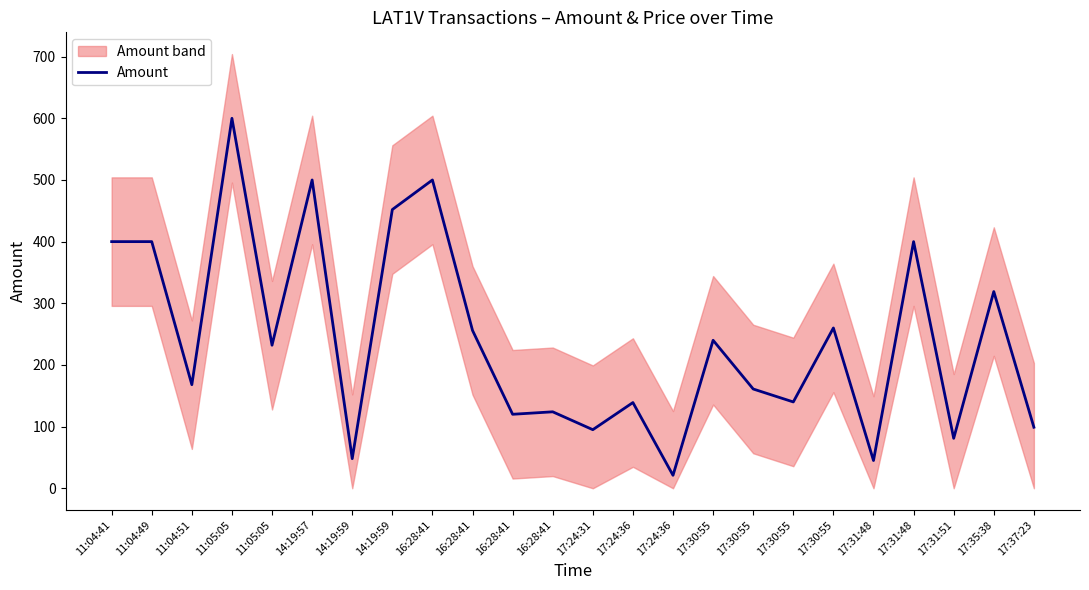

Rank the categories by value from lowest to highest.

17:24:36, 17:31:48, 14:19:59, 17:31:51, 17:24:31, 17:37:23, 16:28:41, 16:28:41, 17:24:36, 17:30:55, 17:30:55, 11:04:51, 11:05:05, 17:30:55, 16:28:41, 17:30:55, 17:35:38, 11:04:41, 11:04:49, 17:31:48, 14:19:59, 14:19:57, 16:28:41, 11:05:05